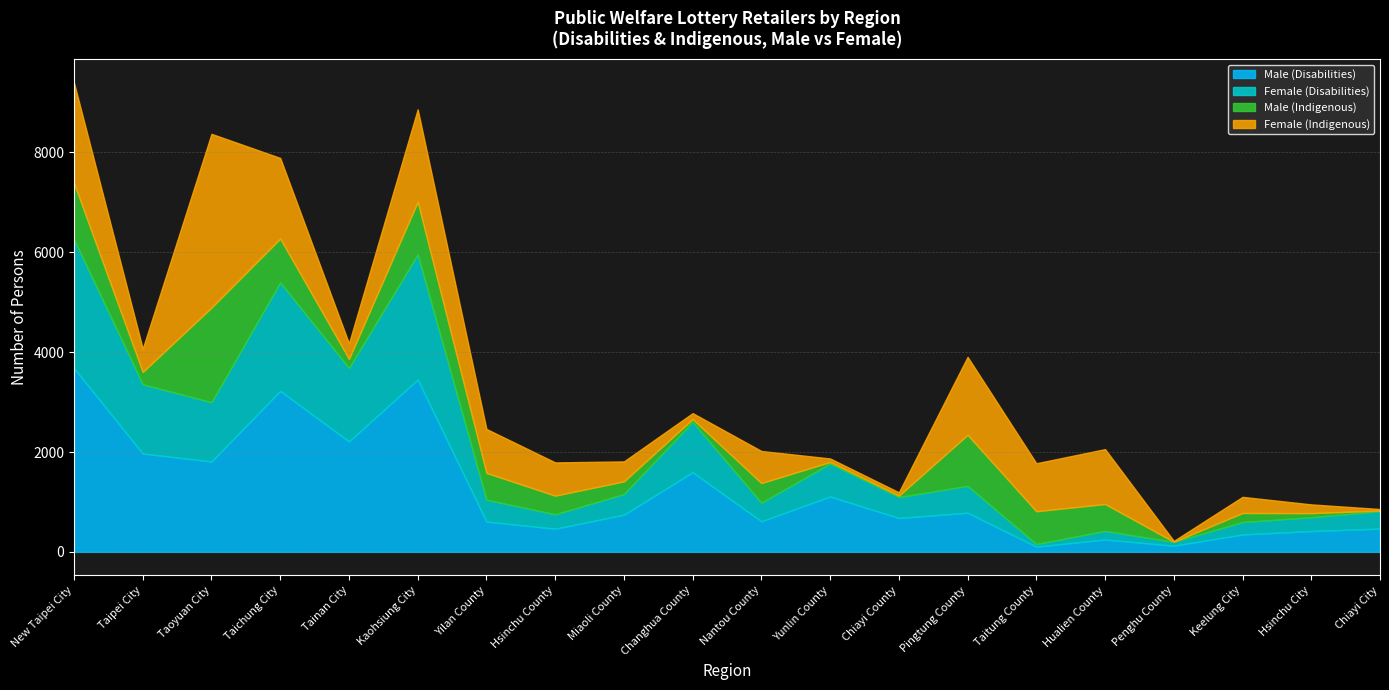

Which series has the widest spread of values?

Male (Disabilities)